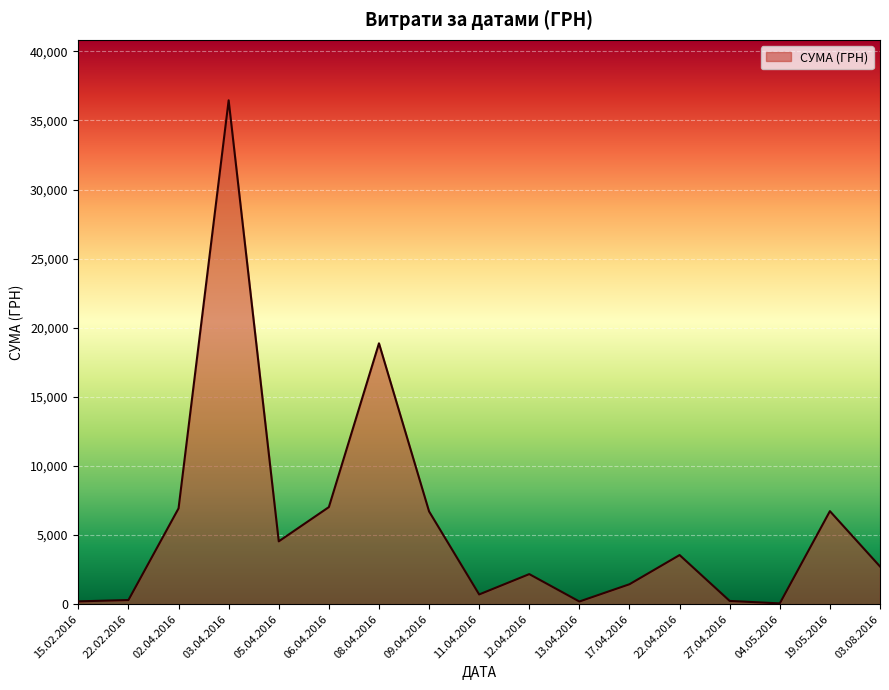

What is the sum of all values?

98822.6